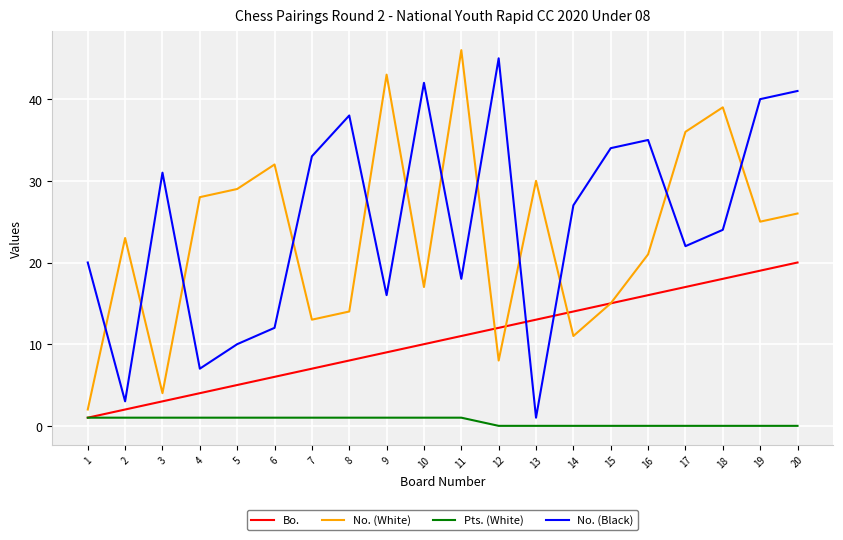

Which series changed the most between 2 and 7?

No. (Black)